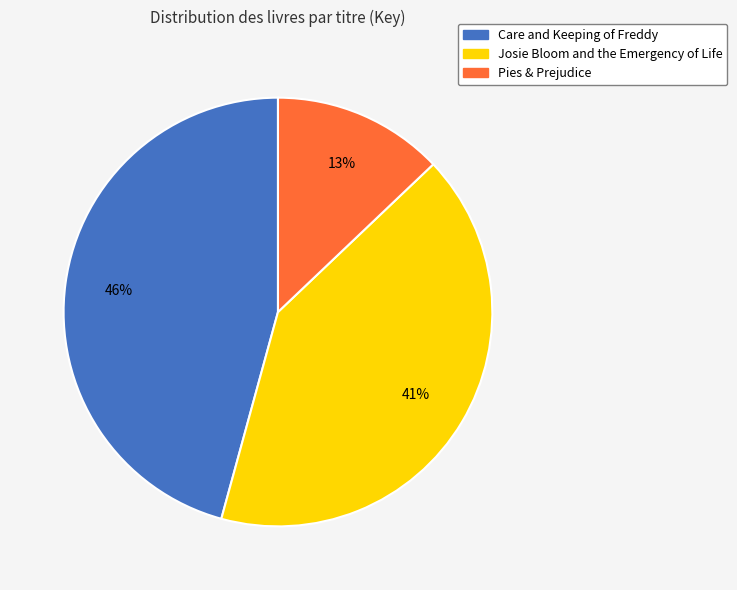

To the nearest percent, what percentage of the pie is Pies & Prejudice?

13%